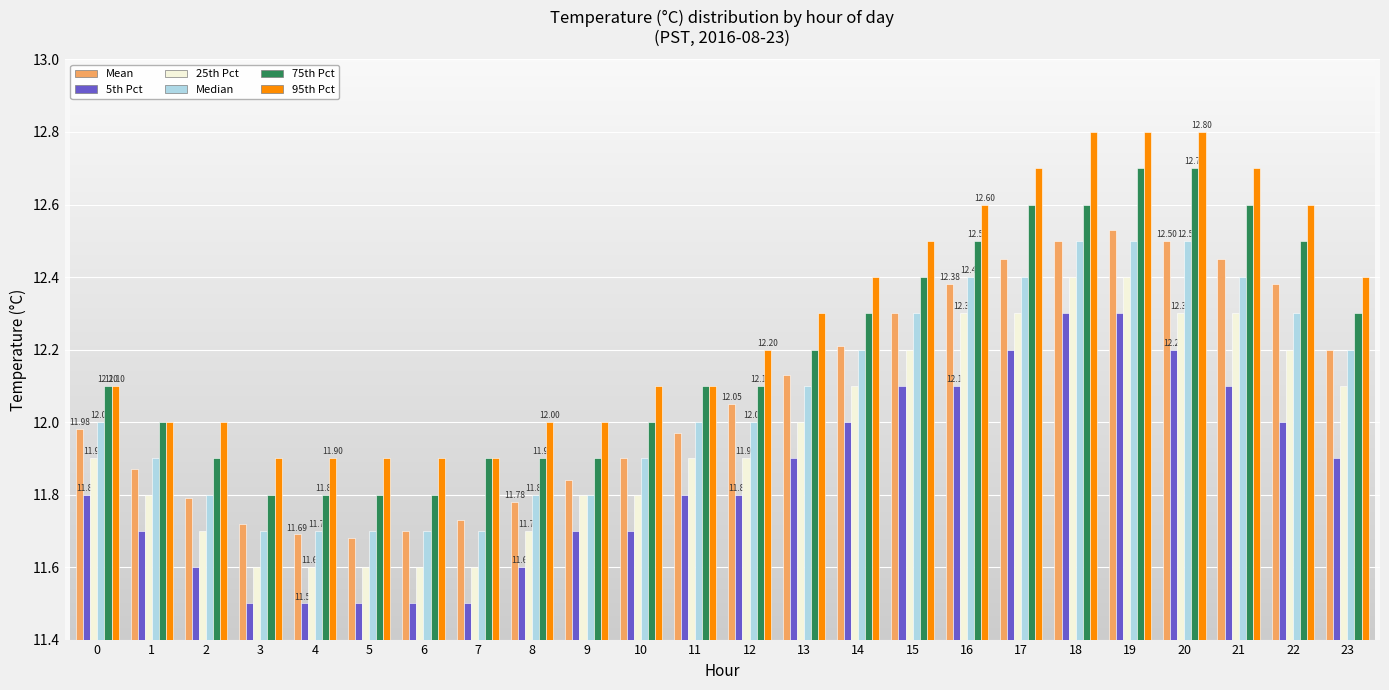

At how many categories does at least one series exceed 11?

24